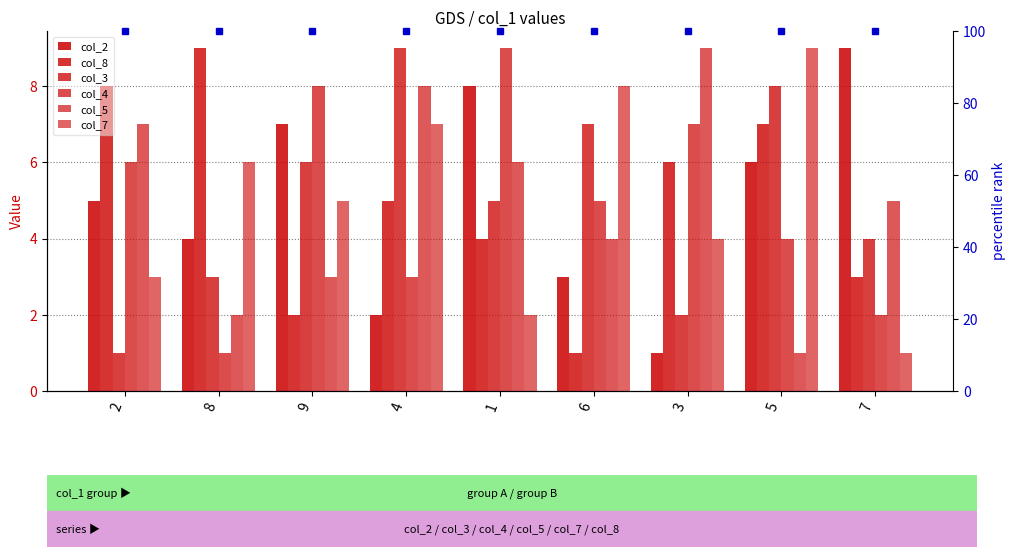

Which category has the lowest value across all series?

3